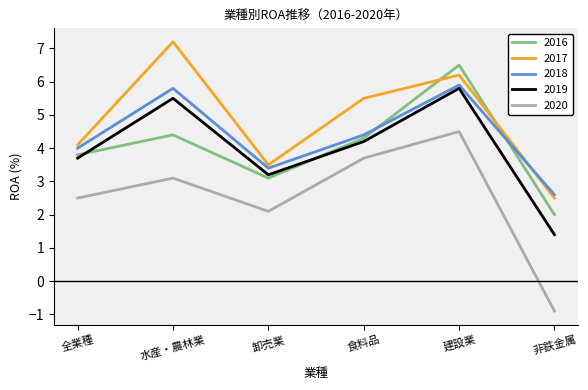

Count the number of data series in this chart.

5